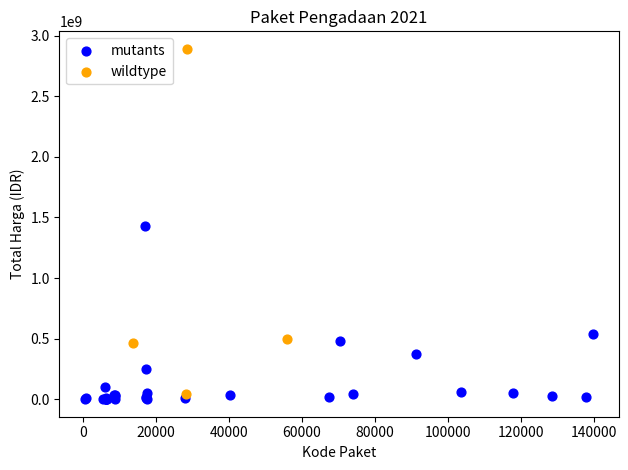

Which series contains the highest Y value?

wildtype